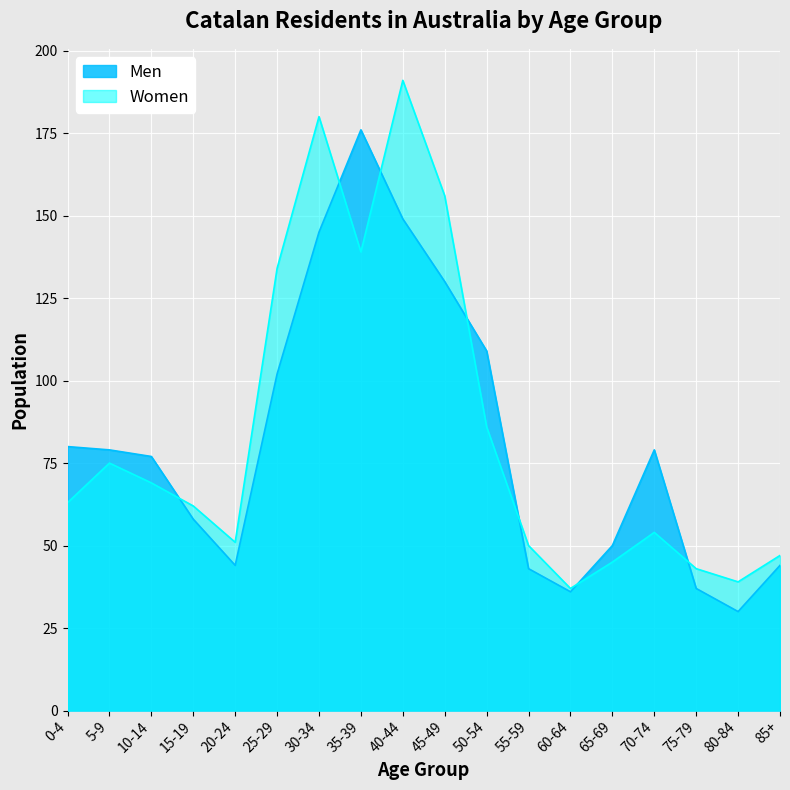

Where do Women and Men first cross each other?

10-14 and 15-19